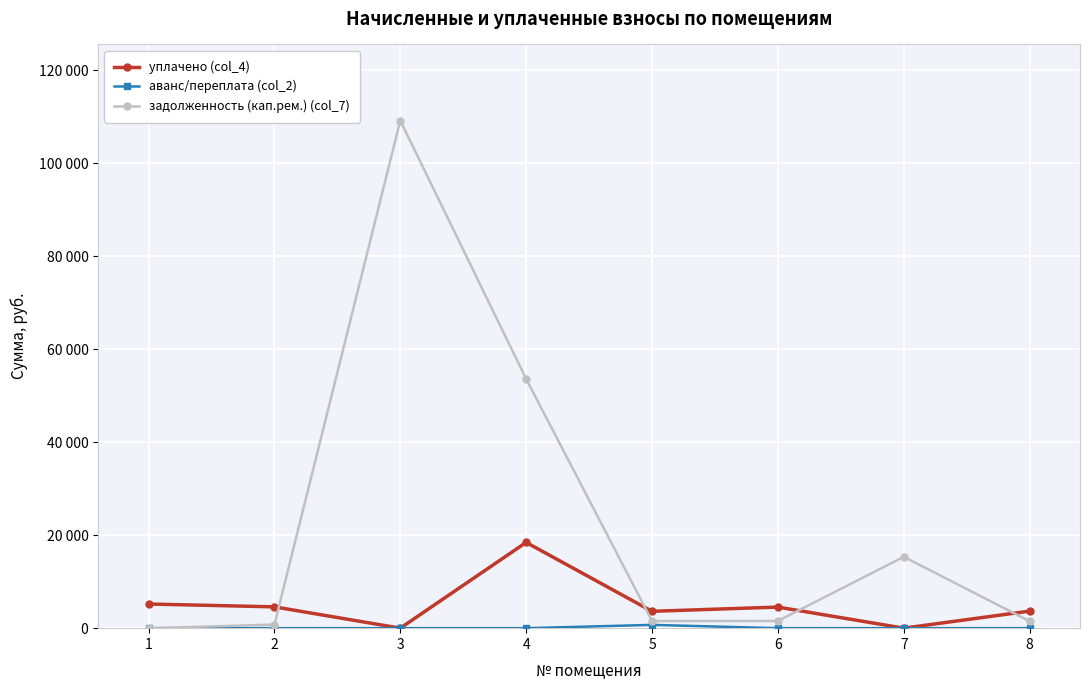

Is this an area chart (filled region under the line)?

No